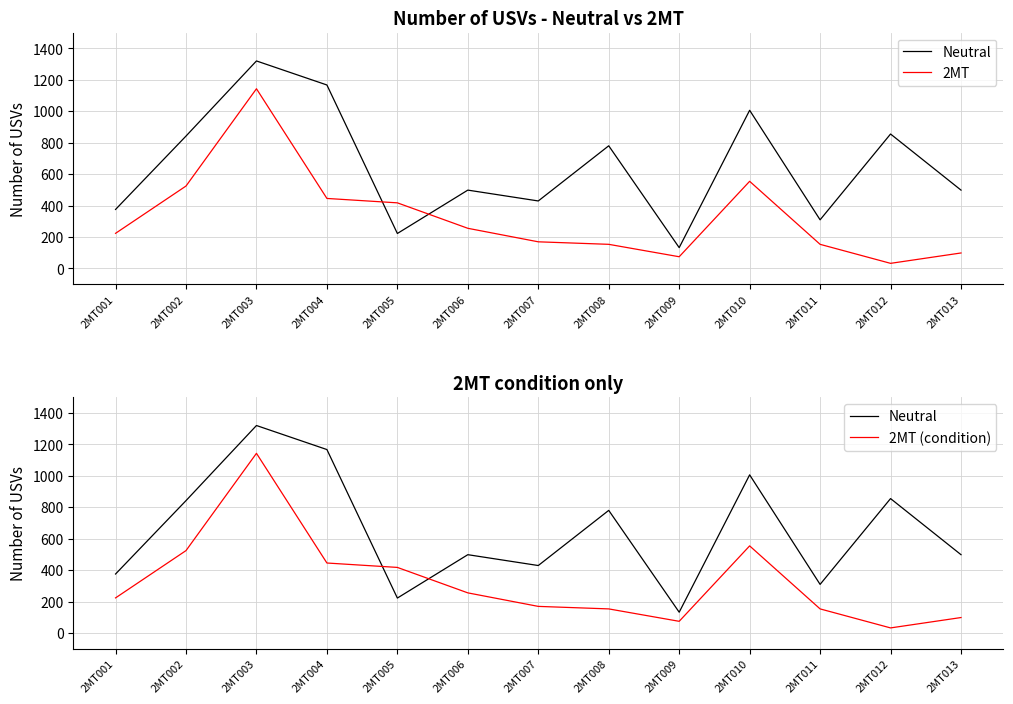

In Neutral, how many points are lower than both neighbors (excluding endpoints)?

4